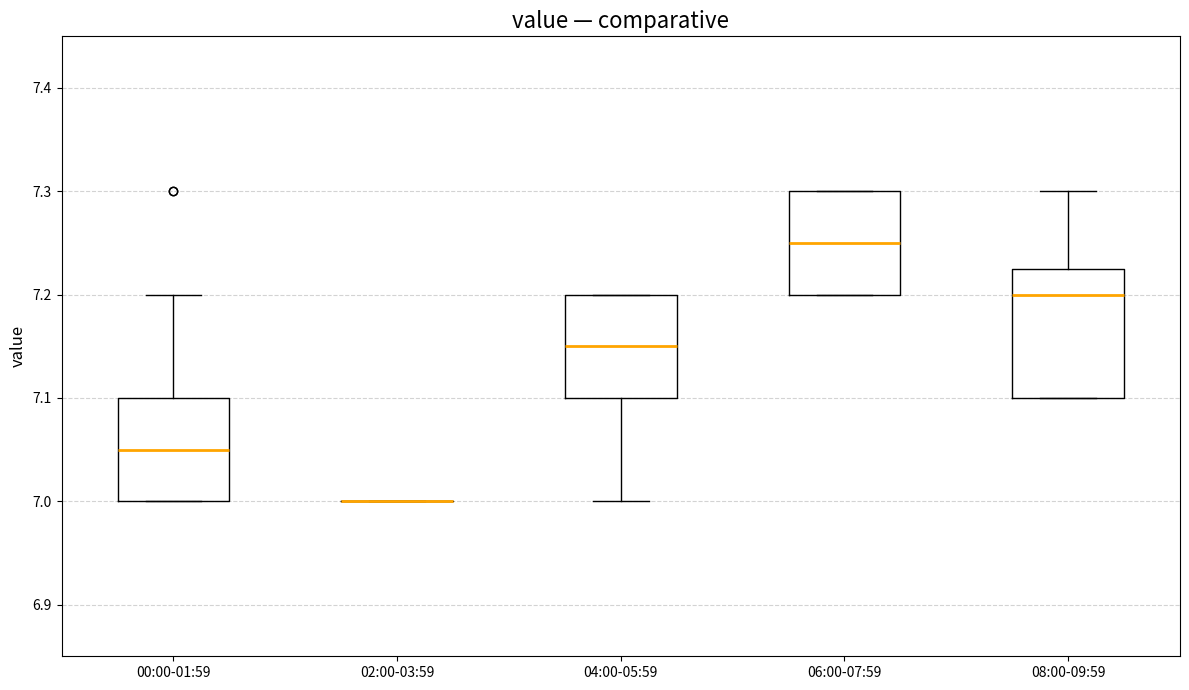

Reading left to right, transcribe this box plot: for each box, give where its median line is, the range the box spans, and where its two whiskers end, as read against the y-axis. The values are not printed on the chart, so give them approximately, as read against the axis.

00:00-01:59: median 7.05, box 7.00 to 7.10, whiskers 7.00 to 7.20
02:00-03:59: box collapsed to a line at 7.00, whiskers 7.00 to 7.00
04:00-05:59: median 7.15, box 7.10 to 7.20, whiskers 7.00 to 7.20
06:00-07:59: median 7.25, box 7.20 to 7.30, whiskers 7.20 to 7.30
08:00-09:59: median 7.20, box 7.10 to 7.23, whiskers 7.10 to 7.30